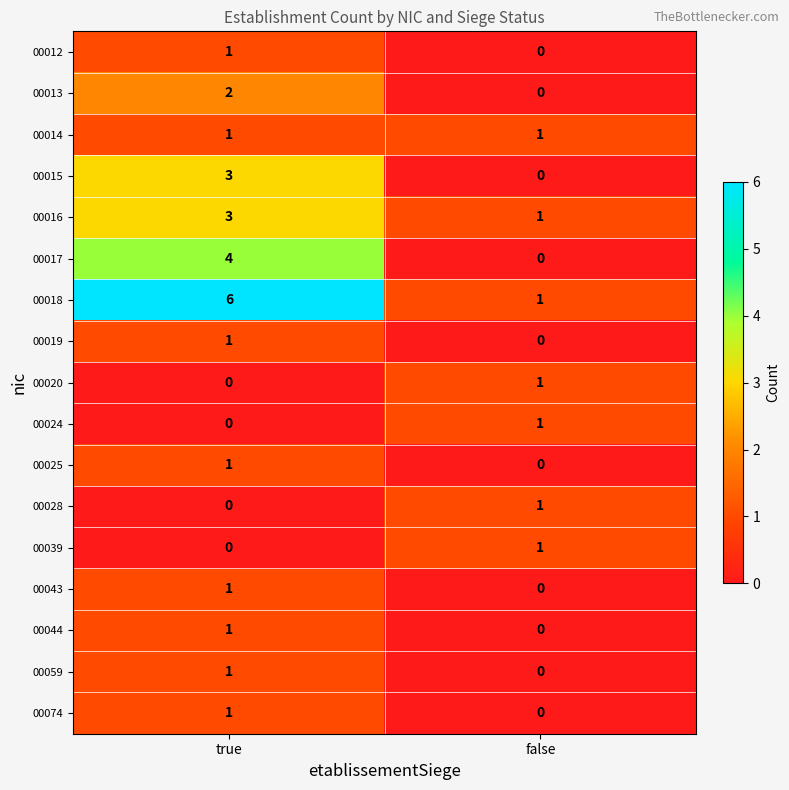

Rank the categories by 00012 value from lowest to highest.

false, true